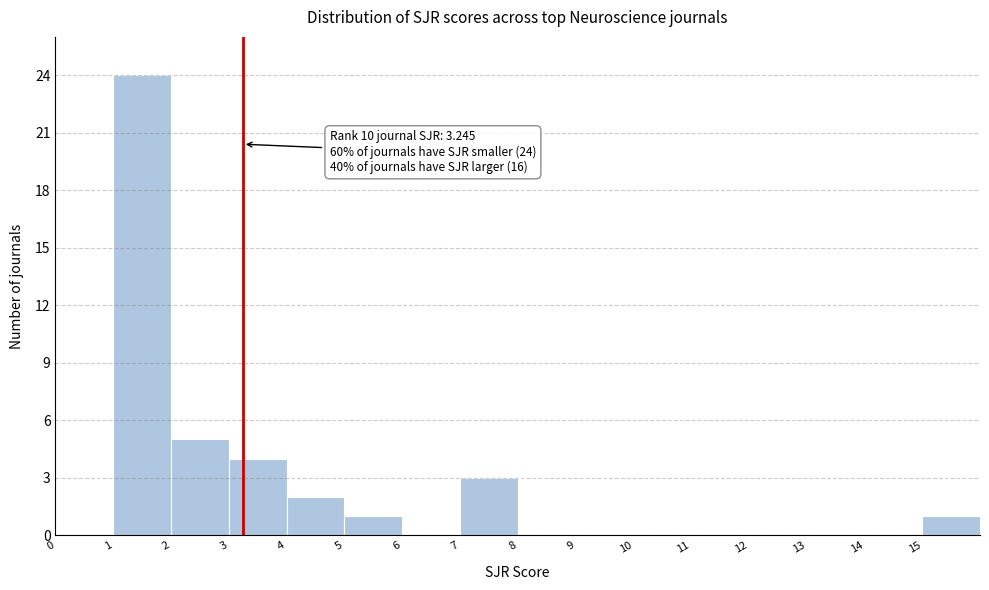

Over which range of the x-axis is the bar tallest?

1 to 2